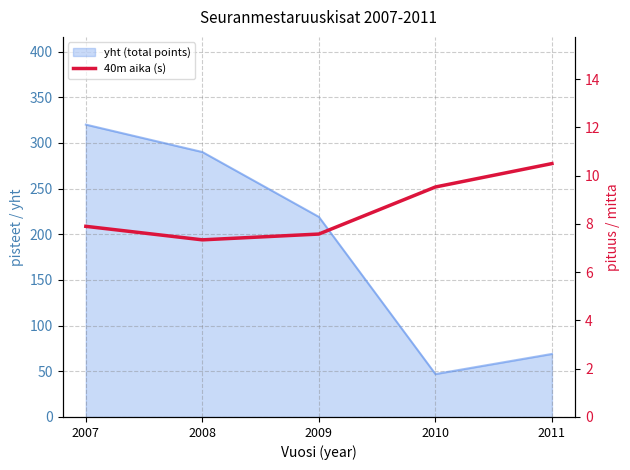

True or false: the data shows 7.6 at 2009.

True